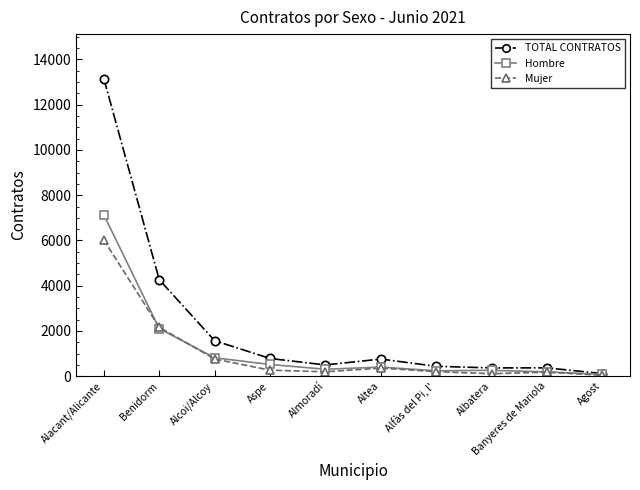

Which series has the largest range (max minus min)?

TOTAL CONTRATOS